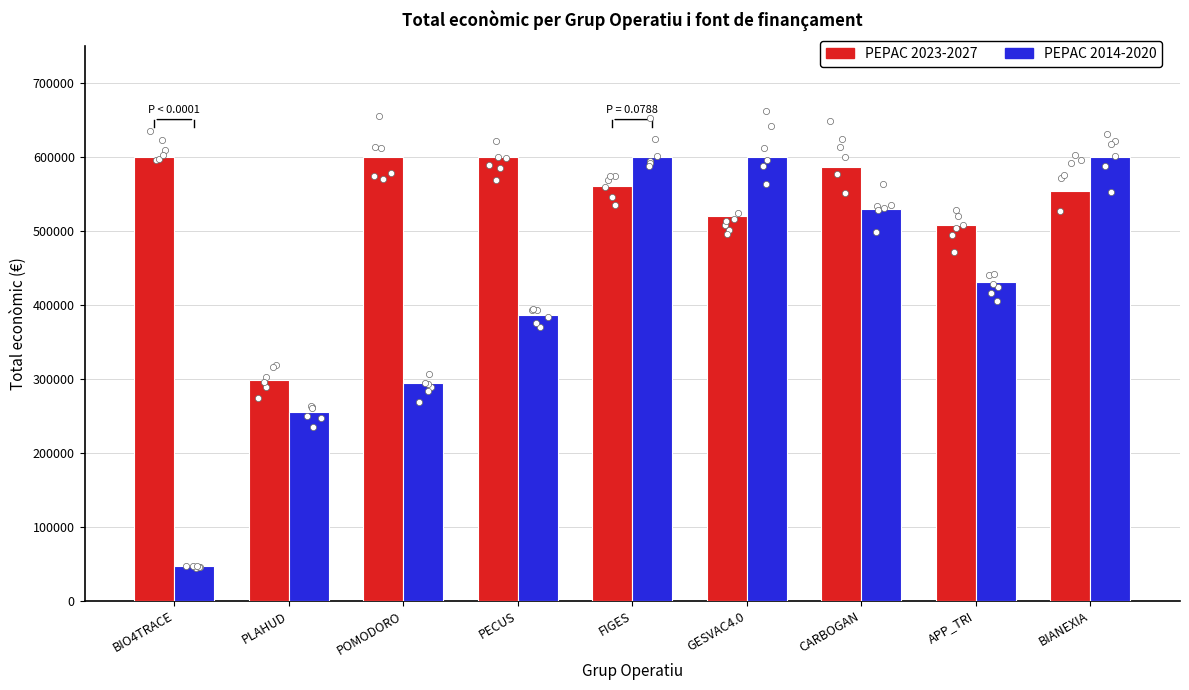

Which series contains the lowest Y value?

PEPAC 2014-2020